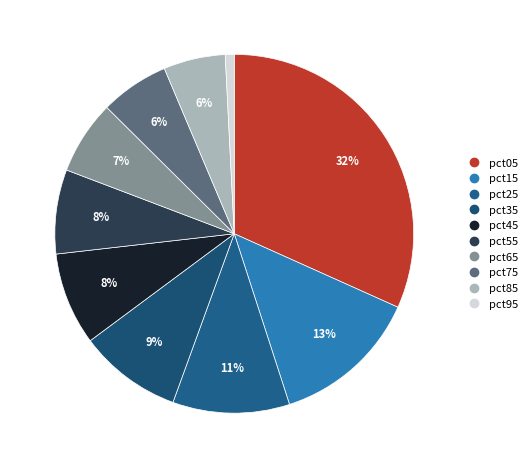

To the nearest percent, what percentage of the pie is pct55?

8%